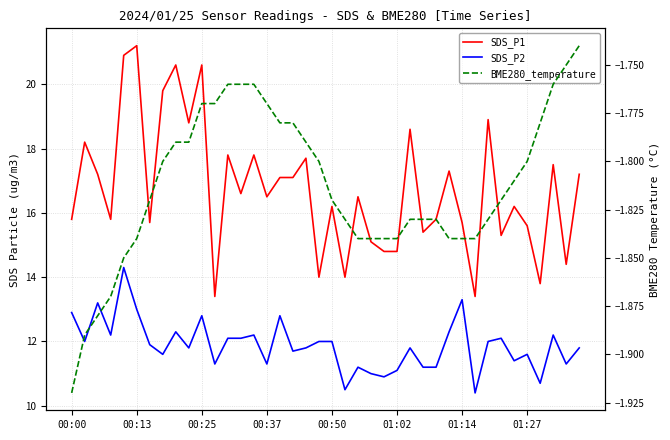

True or false: SDS_P1 and BME280_temperature cross at least once.

False